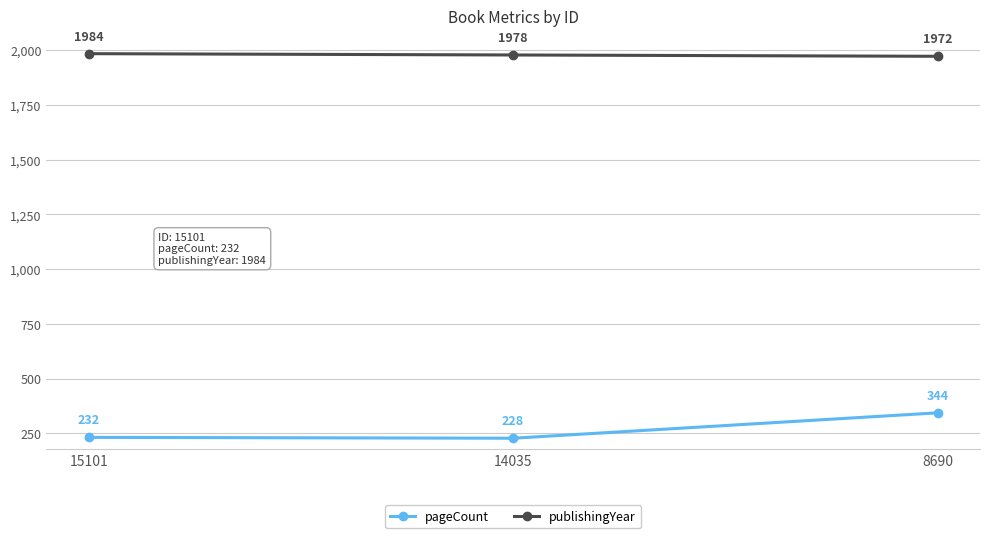

How many data points does each series have?

3